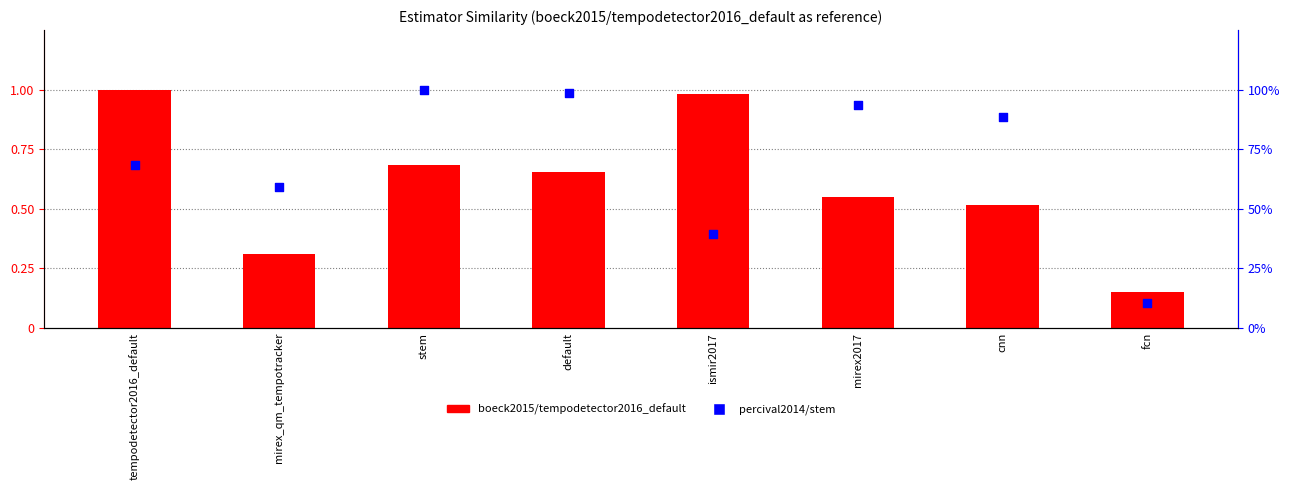

At how many categories does at least one series exceed 0?

8